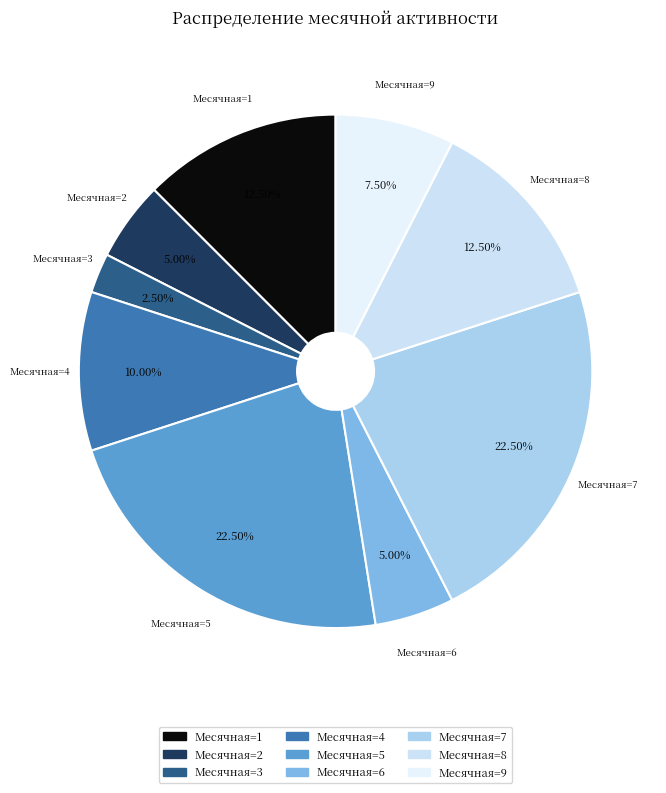

Does Месячная=5 represent more than half of the total?

No